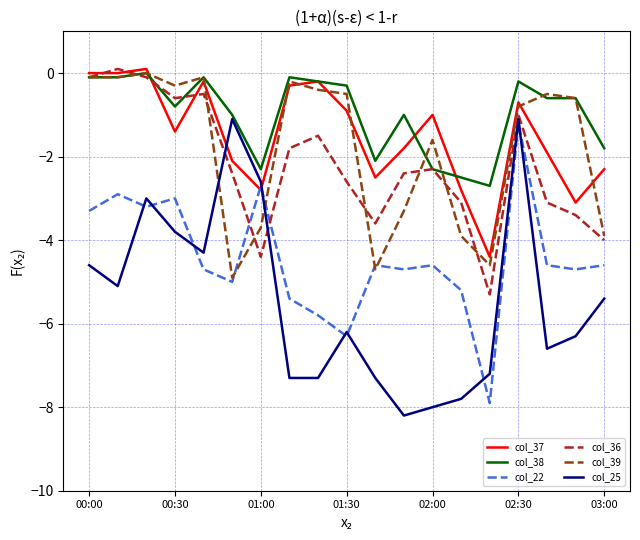

Which series has the largest total across all categories?

col_38